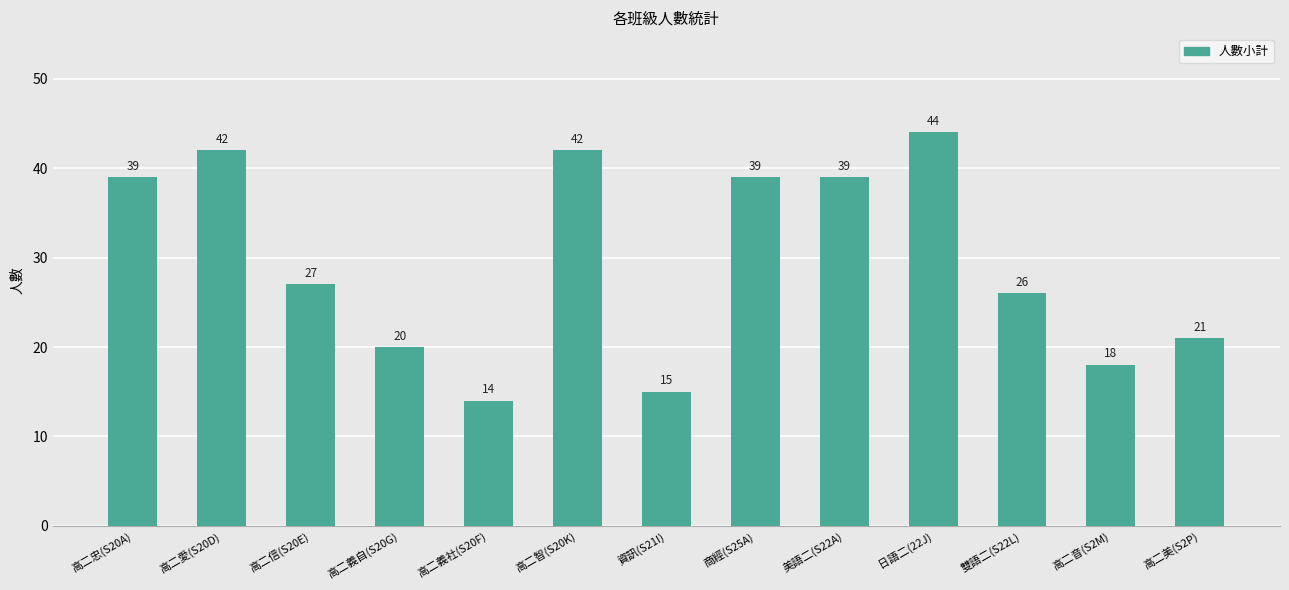

What is the sum of all values?

386